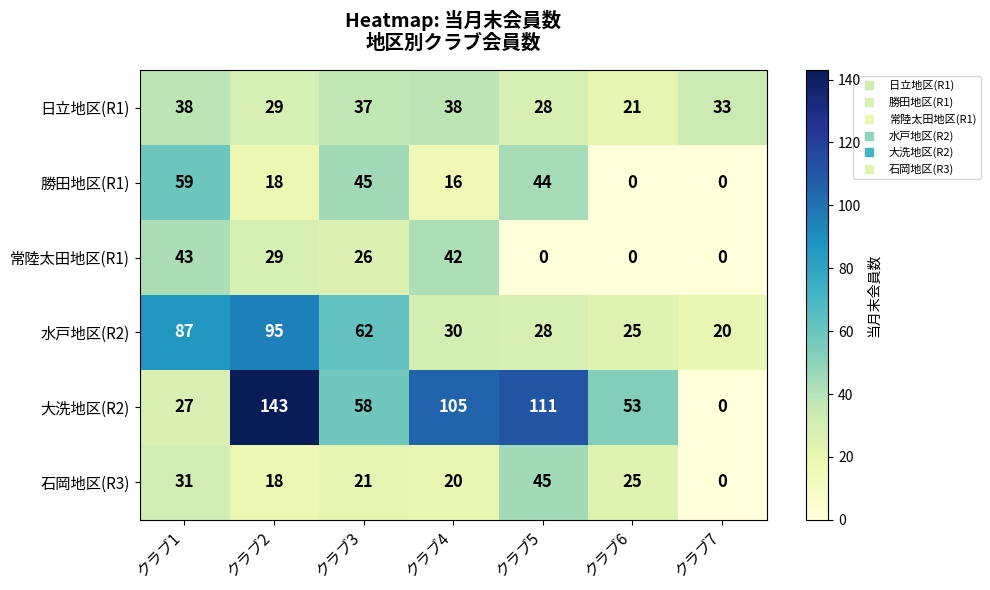

Rank the series at クラブ1 from lowest to highest value.

大洗地区(R2), 石岡地区(R3), 日立地区(R1), 常陸太田地区(R1), 勝田地区(R1), 水戸地区(R2)